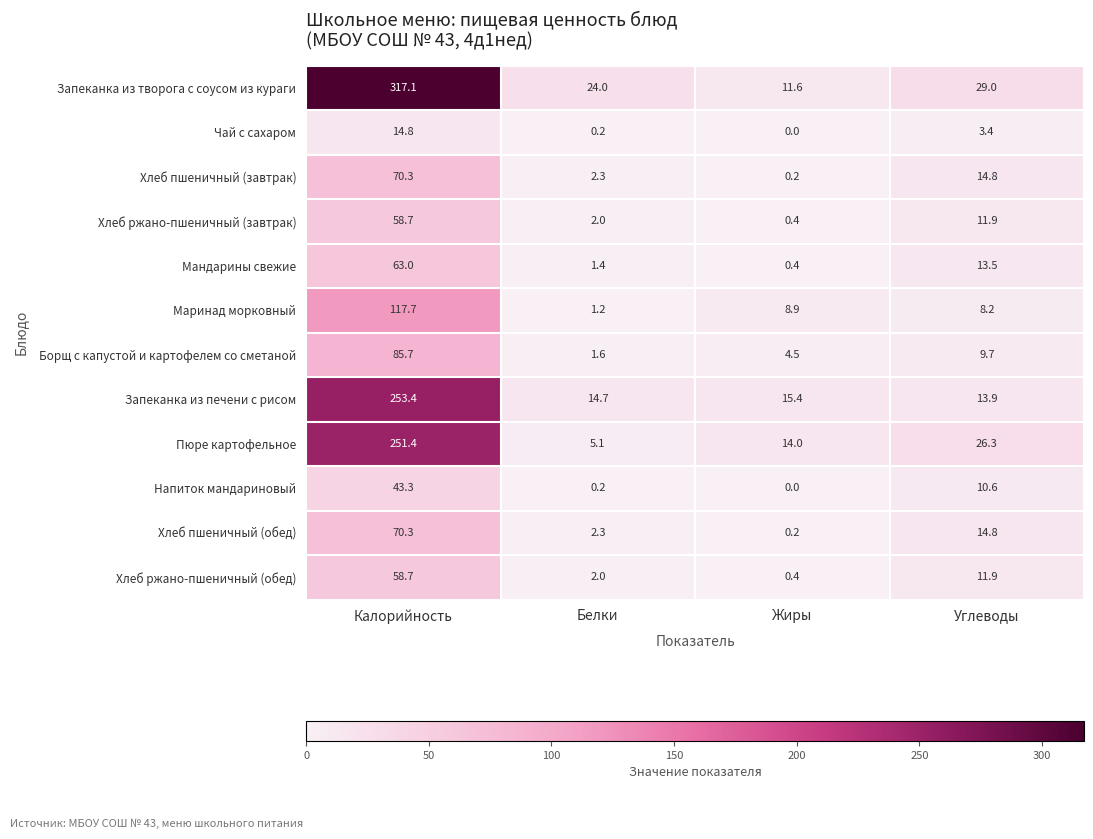

What is the total value across all series at Калорийность?

1404.4